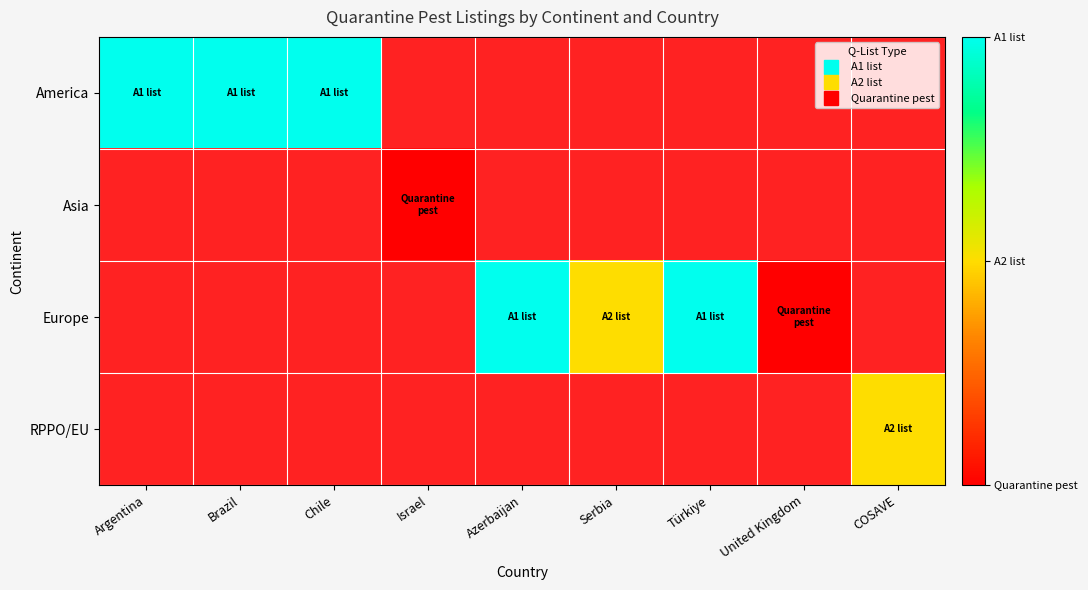

List the series in order of their peak value, lowest first.

America, Asia, Europe, RPPO/EU